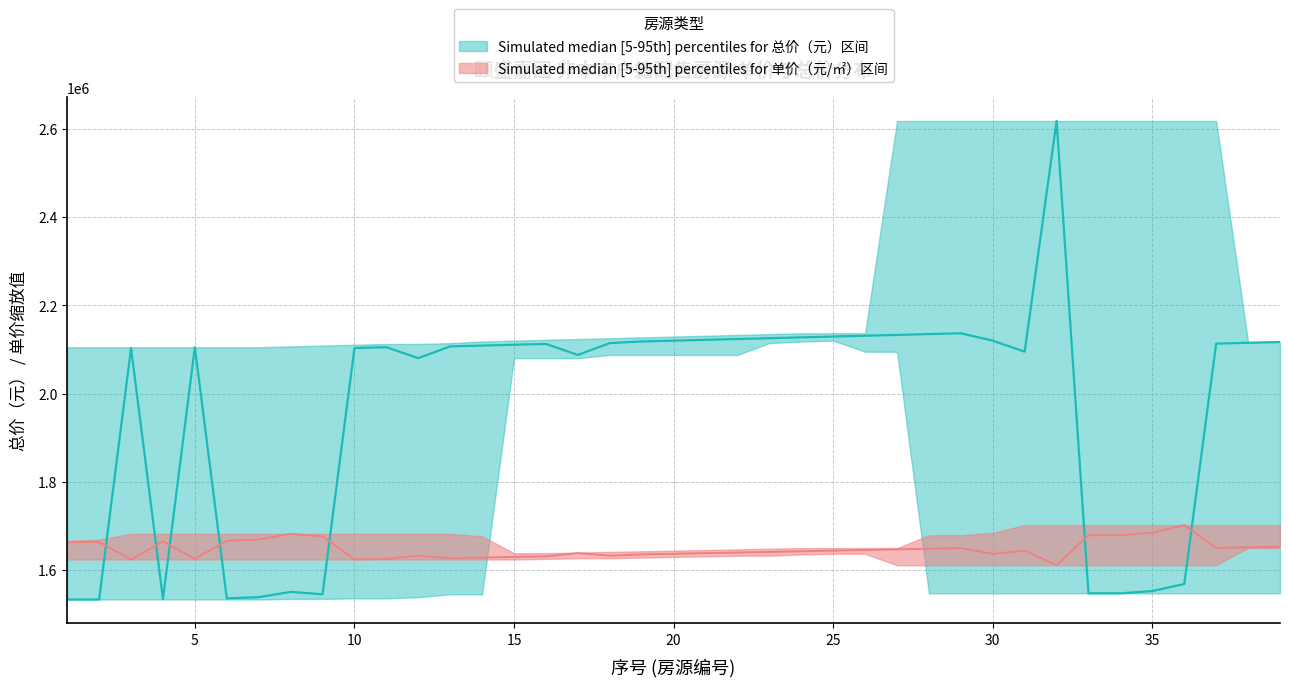

Is it true that avg_area equals 898913.5 at 16?

False